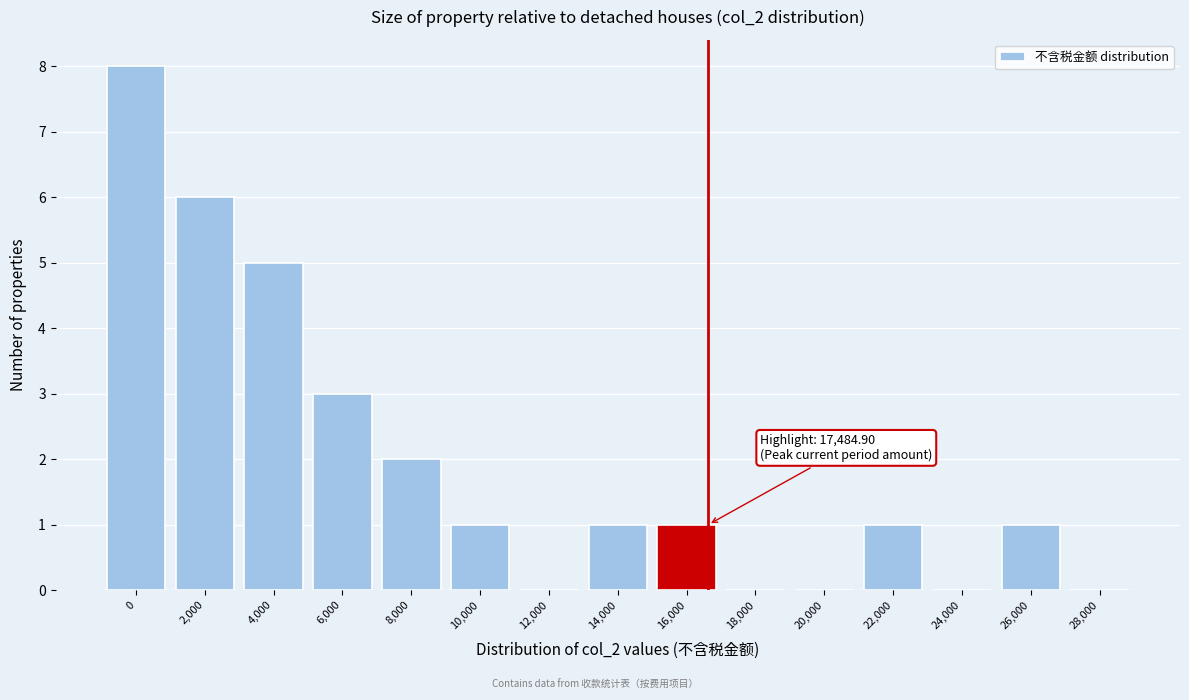

Reading right to left, list all the values displayed in this chart.

28,000=0	26,000=1	24,000=0	22,000=1	20,000=0	18,000=0	16,000=1	14,000=1	12,000=0	10,000=1	8,000=2	6,000=3	4,000=5	2,000=6	0=8